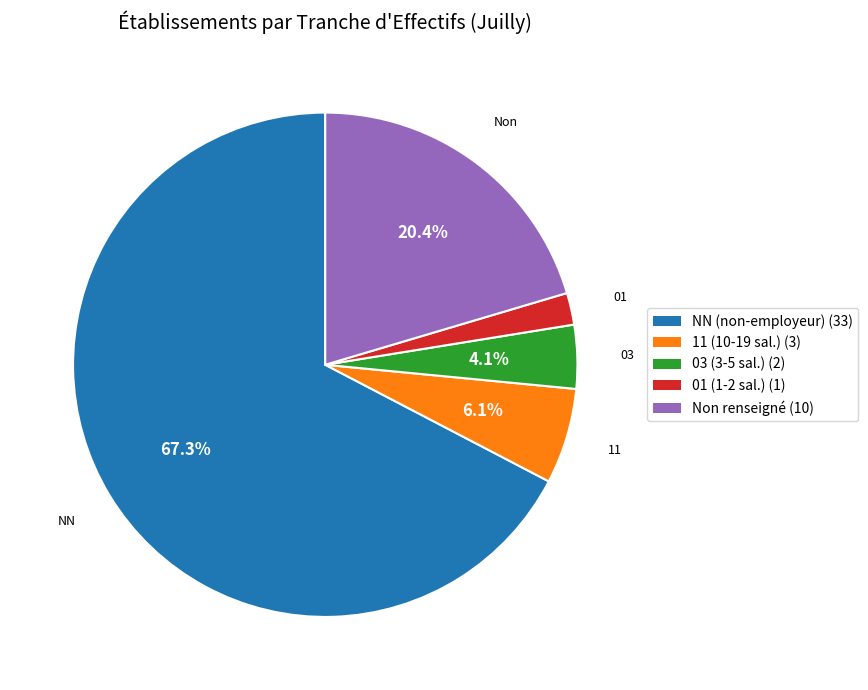

Is there a majority slice in this chart?

Yes